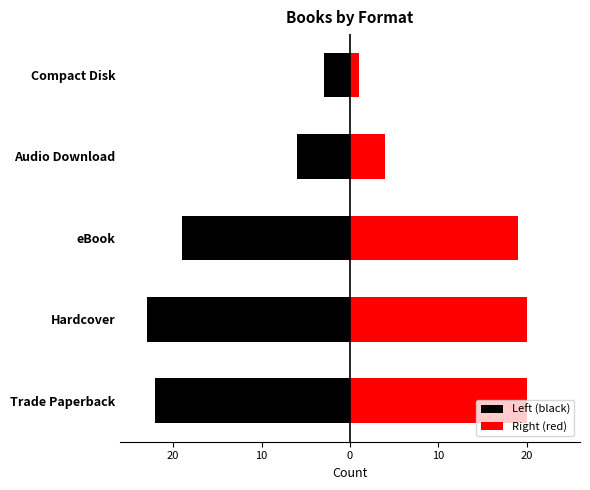

What are all the series names shown in the legend?

Left (black), Right (red)